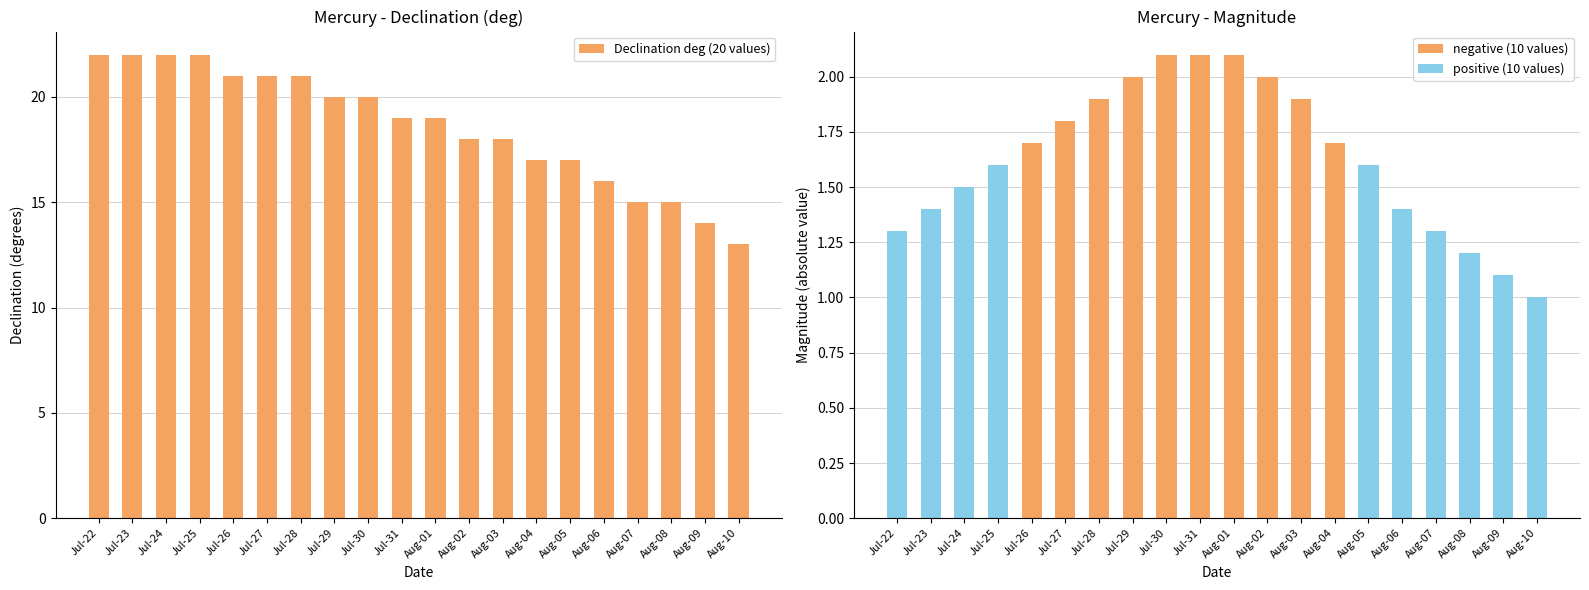

List the labels in order of Declination deg (20 values) value, largest first.

Jul-22, Jul-23, Jul-24, Jul-25, Jul-26, Jul-27, Jul-28, Jul-29, Jul-30, Jul-31, Aug-01, Aug-02, Aug-03, Aug-04, Aug-05, Aug-06, Aug-07, Aug-08, Aug-09, Aug-10